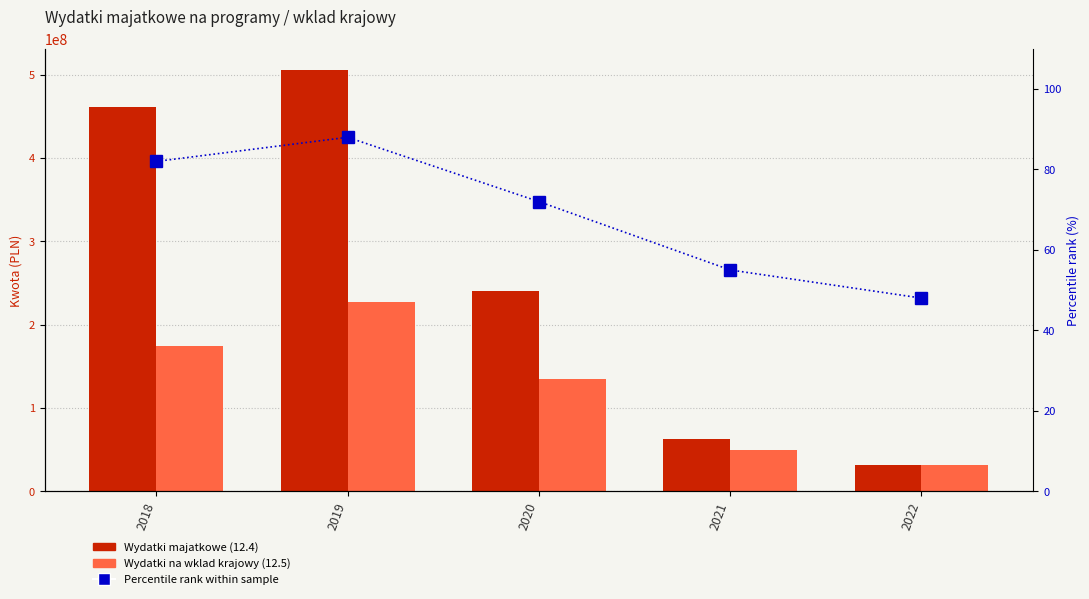

At which category is the sum across all series the highest?

2019